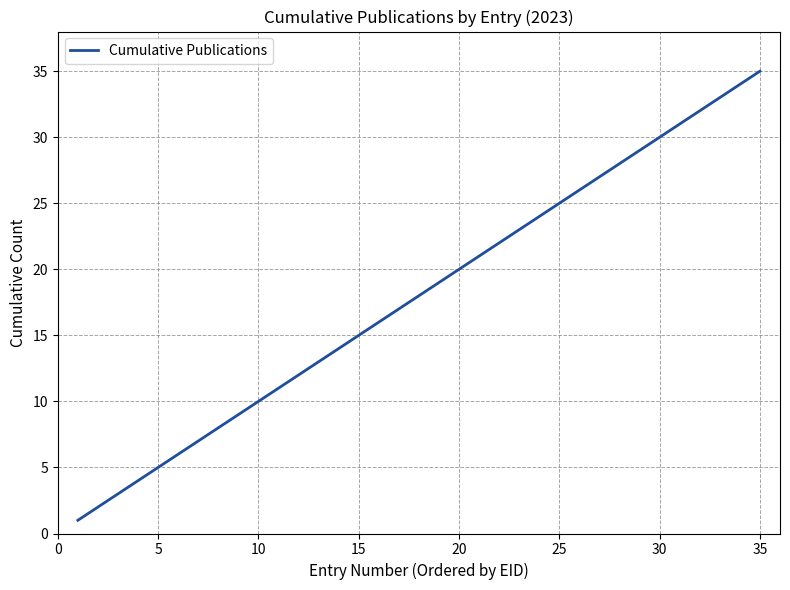

What is the maximum value shown in the chart?

35